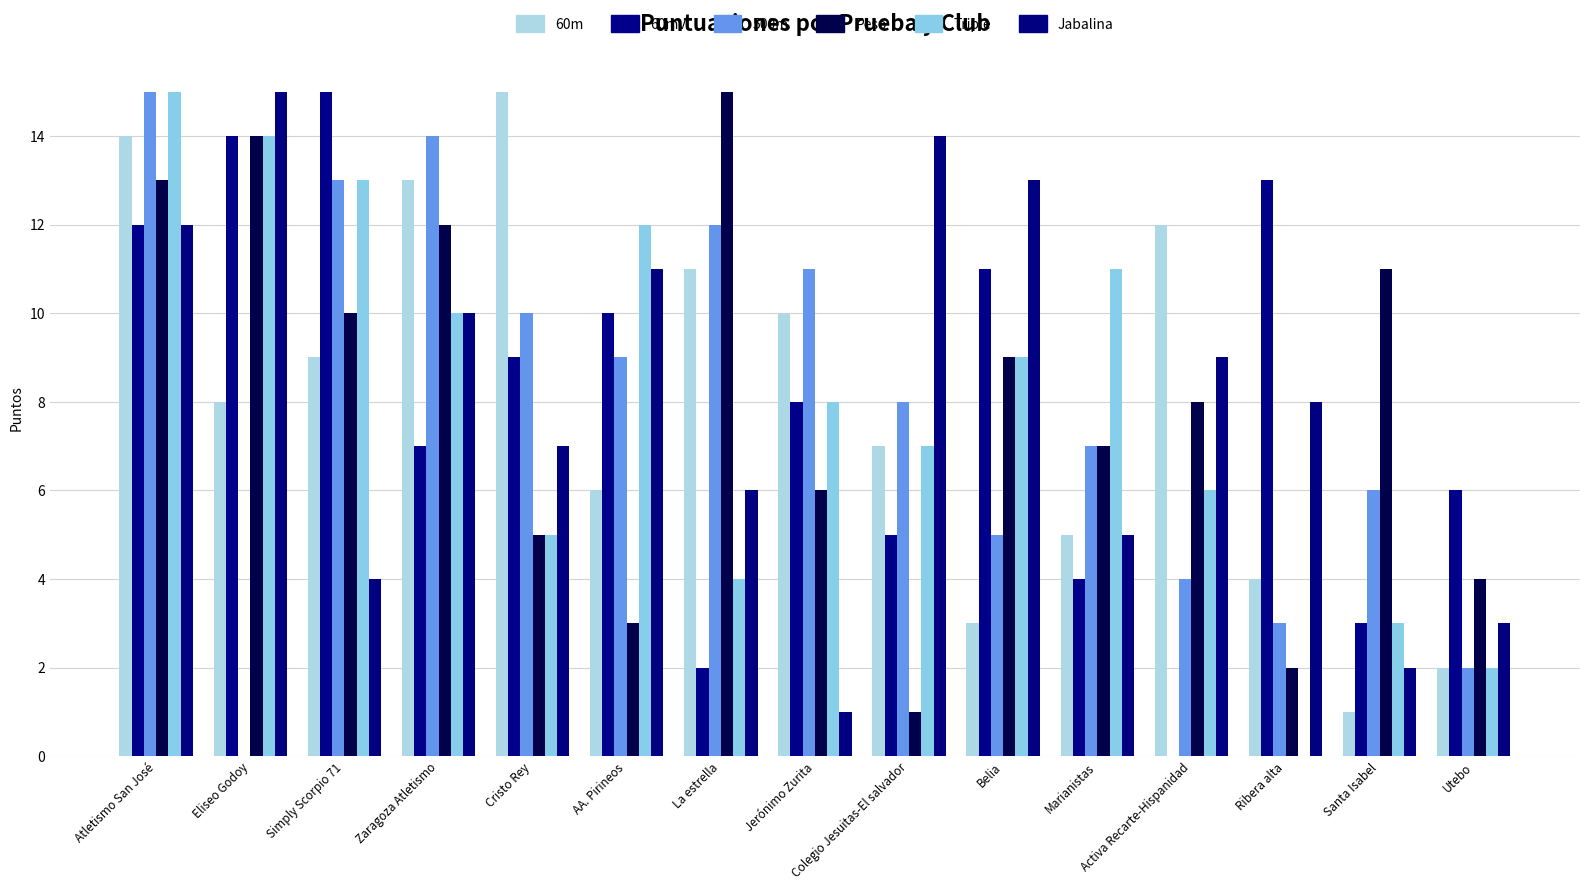

Which category has the lowest value in the Triple series?

Ribera alta